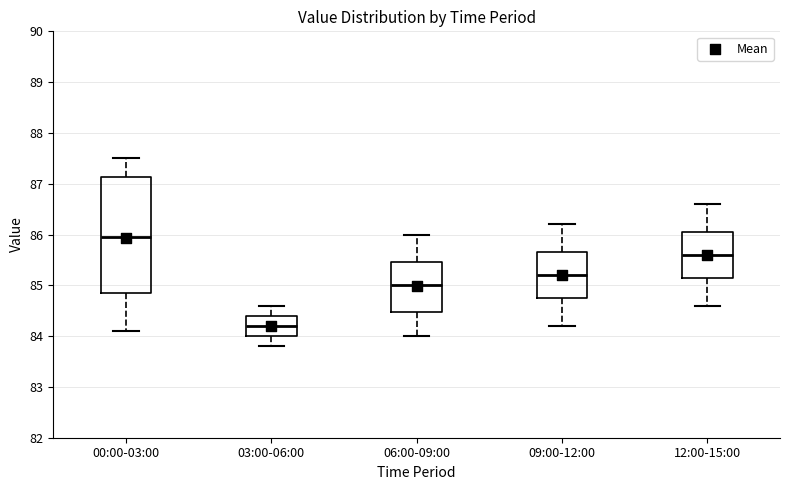

Comparing the boxes themselves (not the whiskers), which one is the tallest?

00:00-03:00